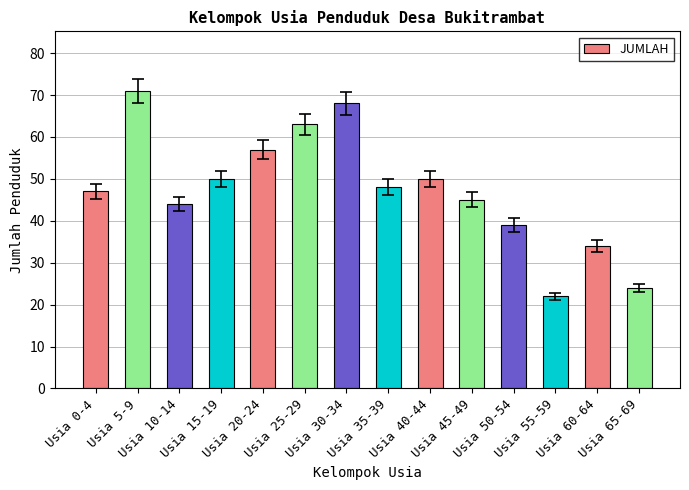

What is the difference between the values at Usia 30-34 and Usia 25-29?

5